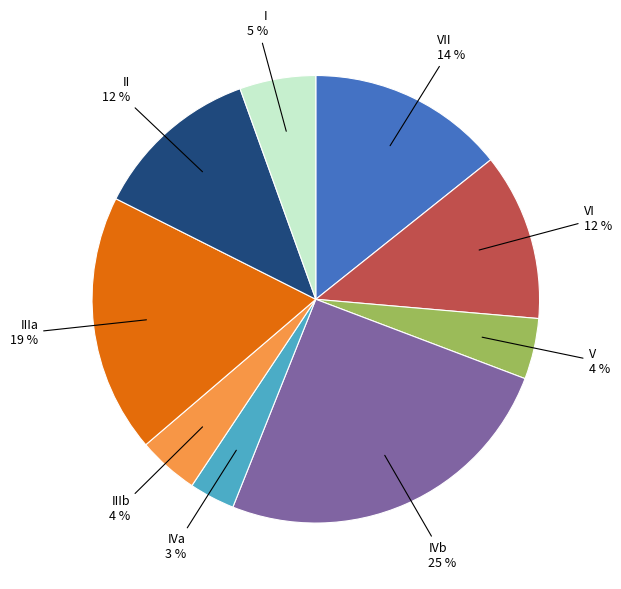

True or false: IVb accounts for 25% of the total.

True